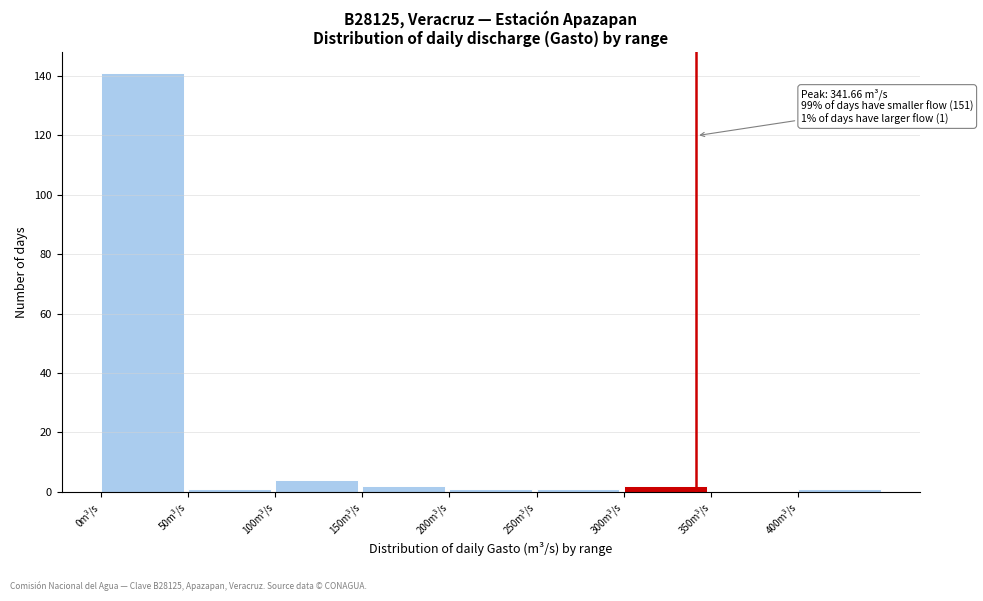

Which range on the x-axis has the tallest bar?

0 to 50